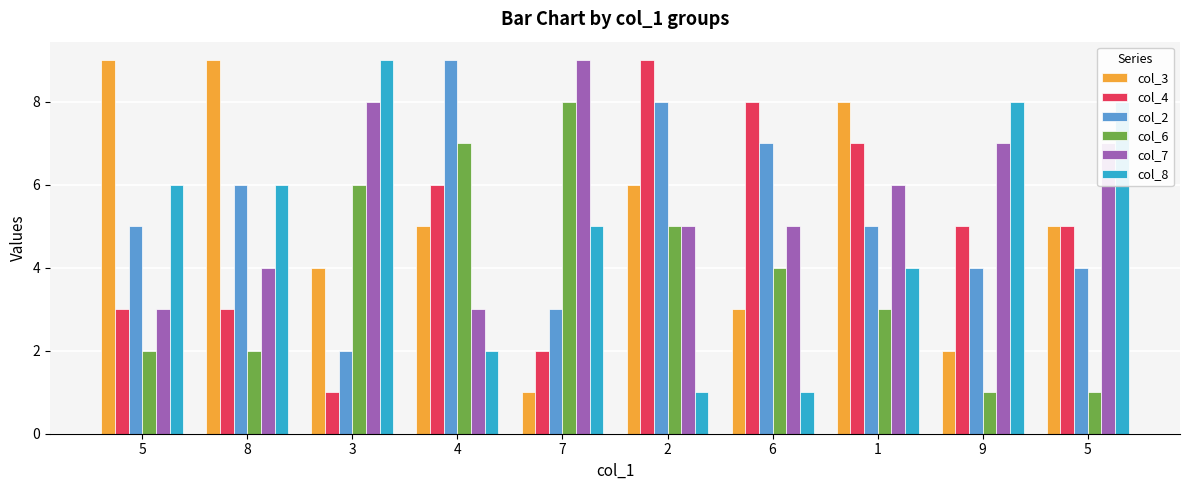

What is the value of the col_7 bar at the 8th from the left?

6